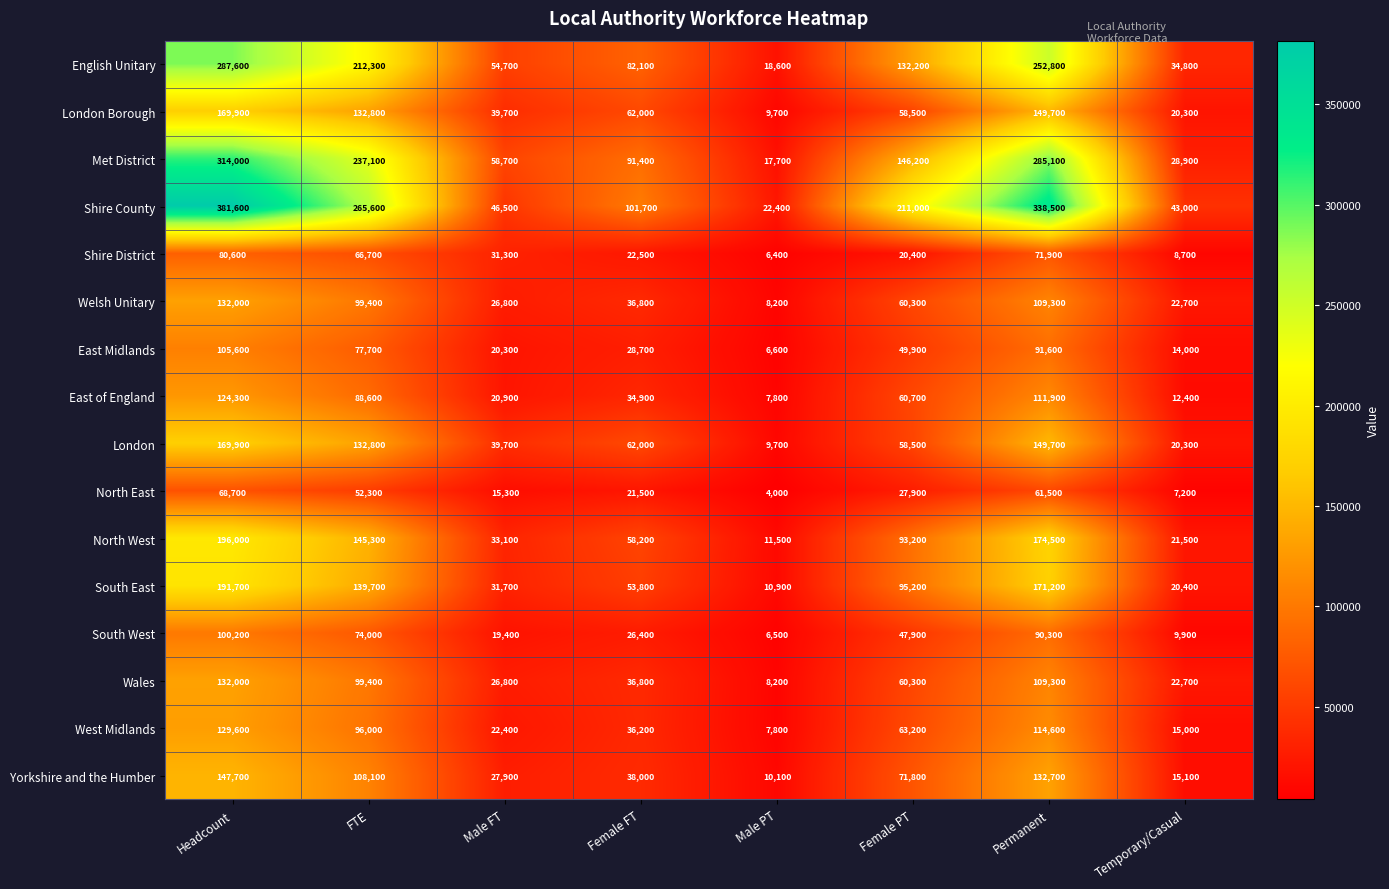

What is the minimum value shown in the chart?

4000